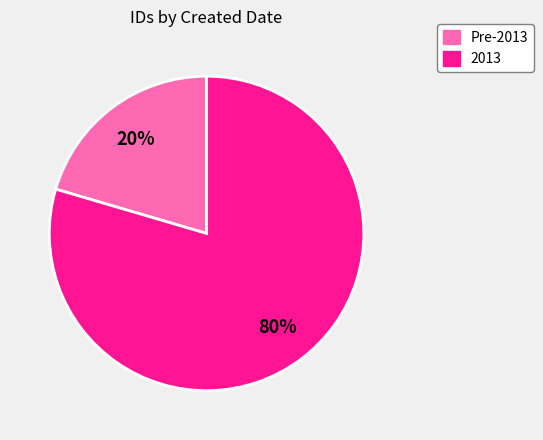

Which has a higher value, 2013 or Pre-2013?

2013